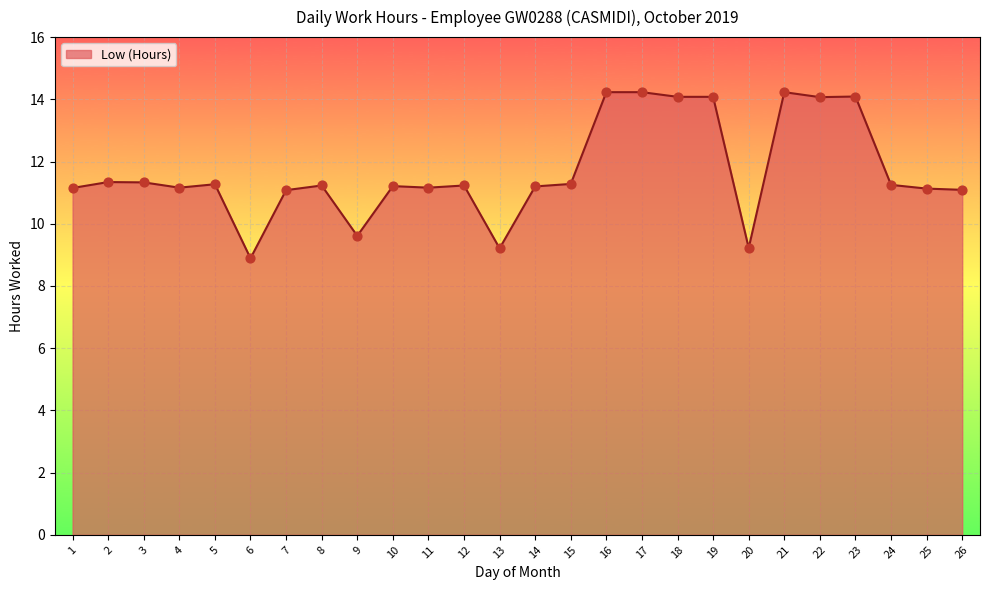

Between 20 and 1, which is larger?

1